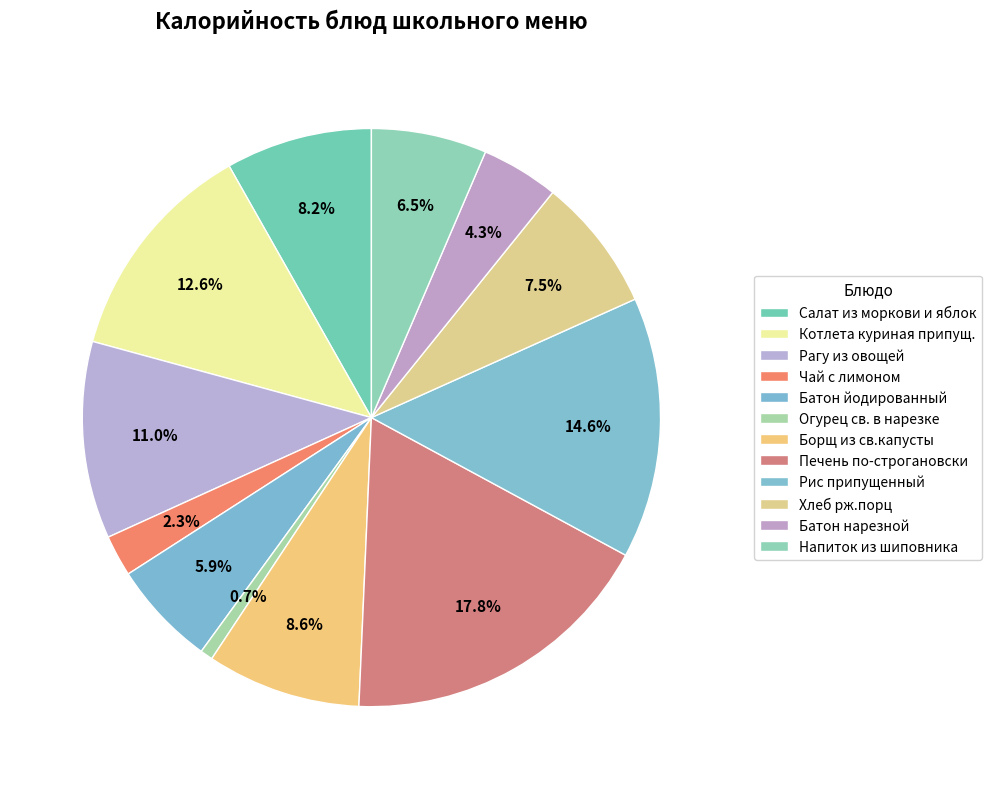

Count the number of slices in the pie.

12